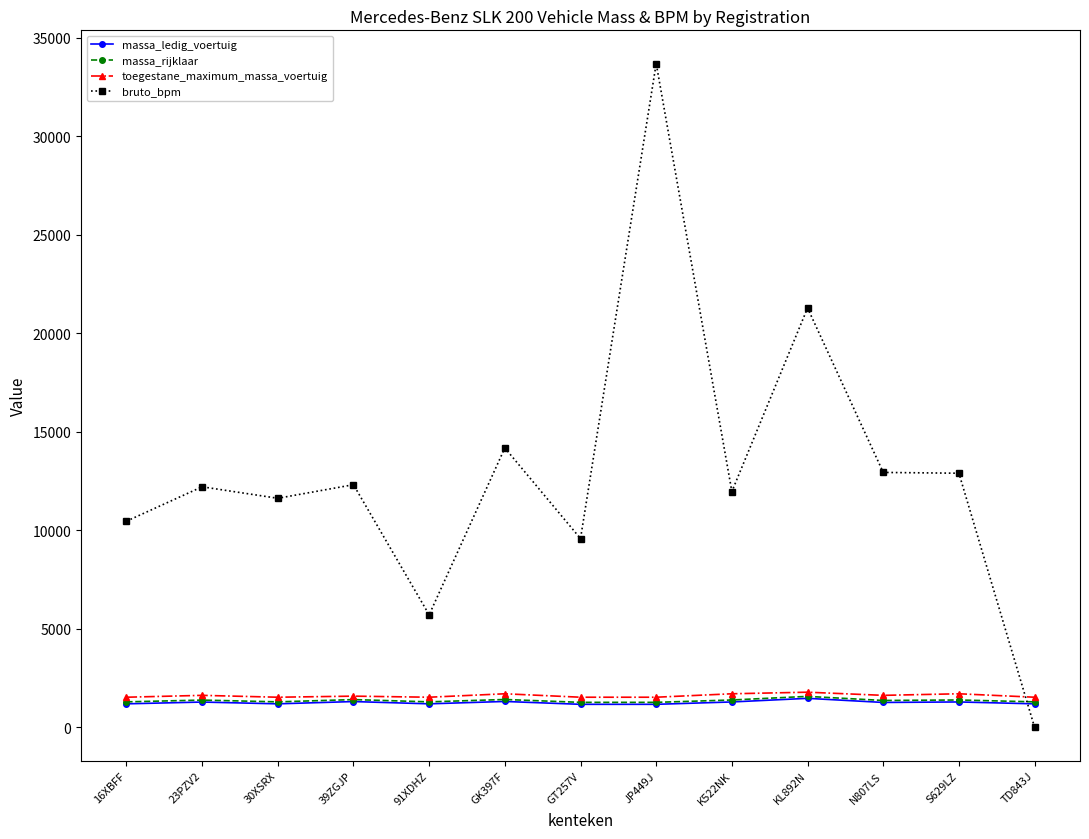

Which category has the highest value across all series?

JP449J